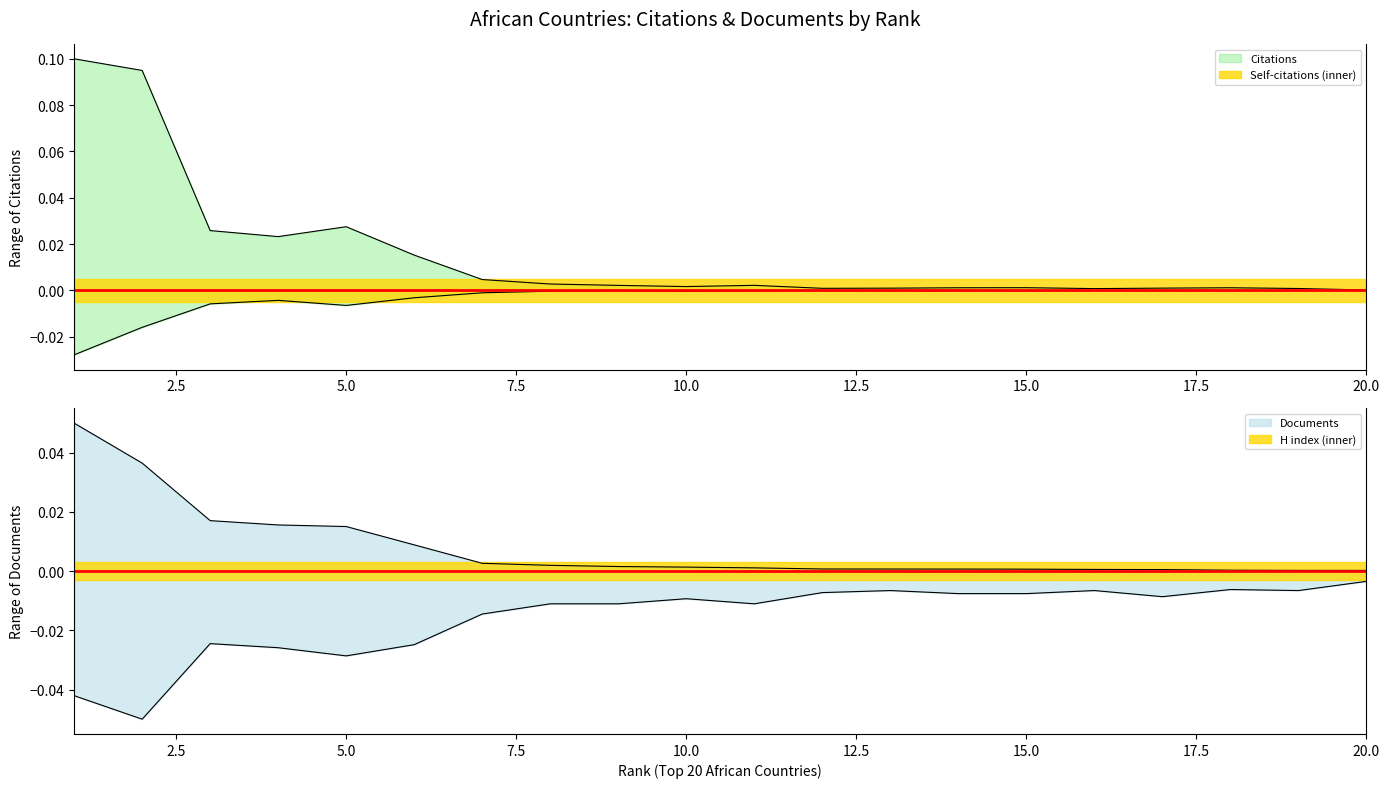

List the series in order of their overall mean, highest first.

Citations, Documents, Self-citations, H index